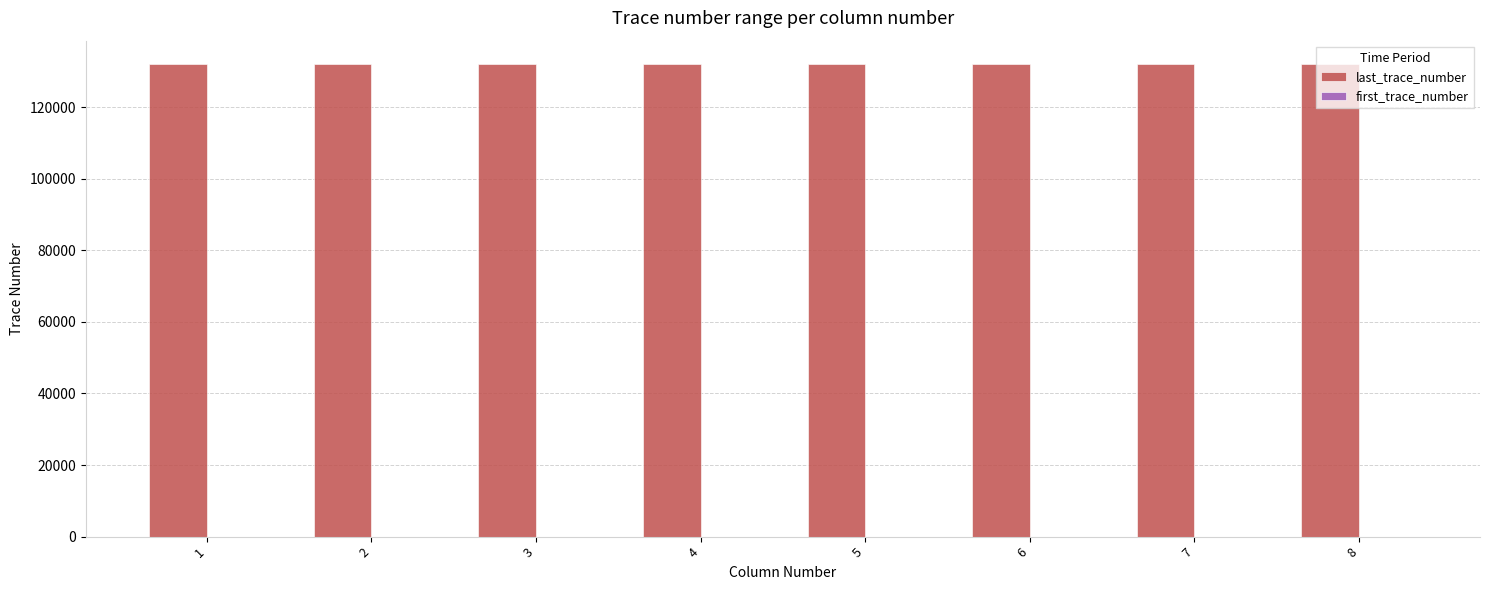

Are the bars horizontal?

No